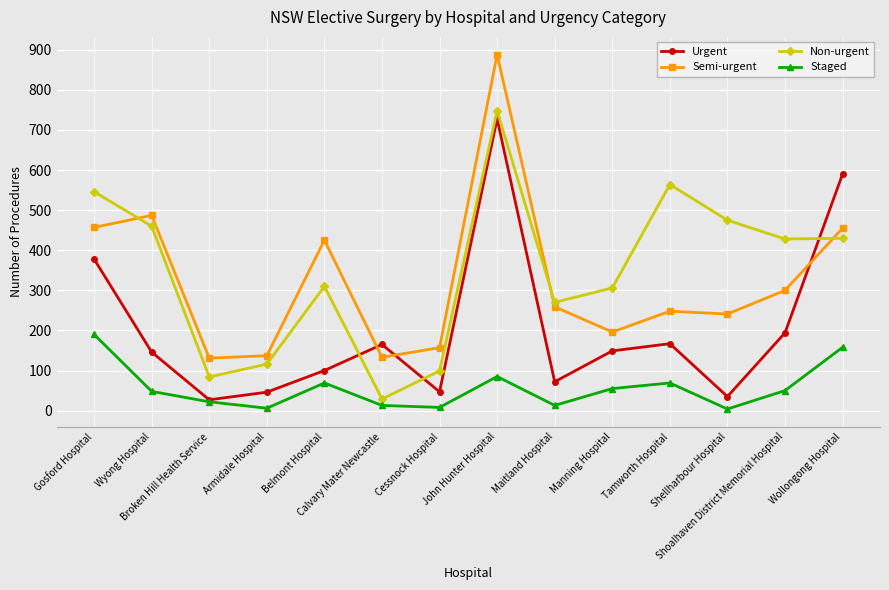

At which label is Staged closest to 97?

John Hunter Hospital